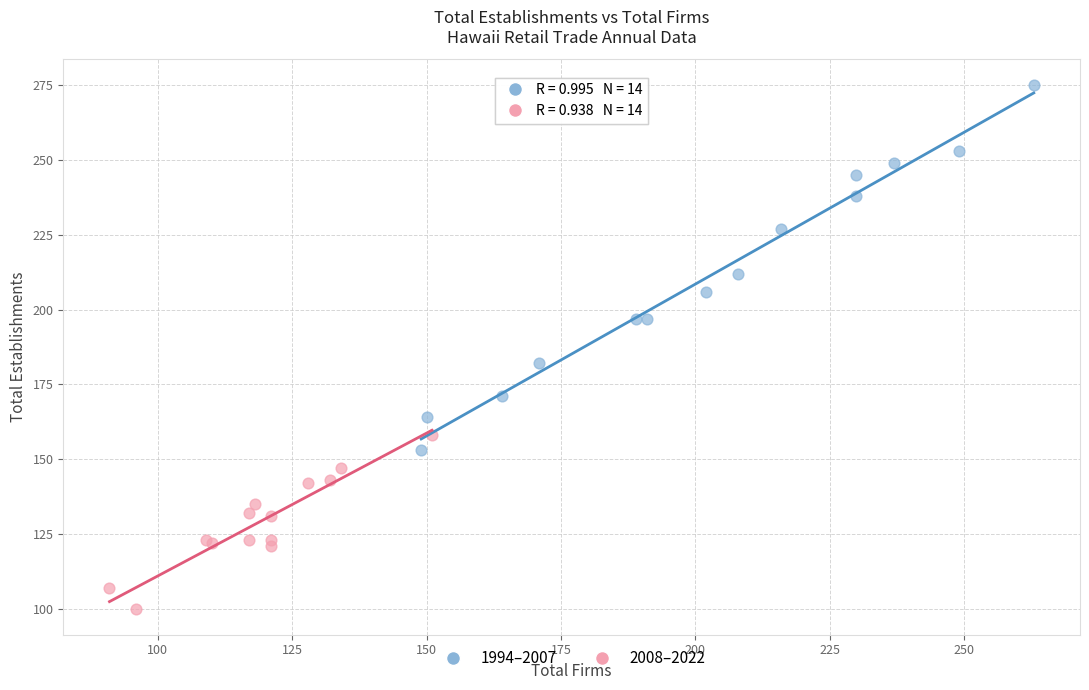

Which series reaches the maximum Y coordinate?

1994–2007